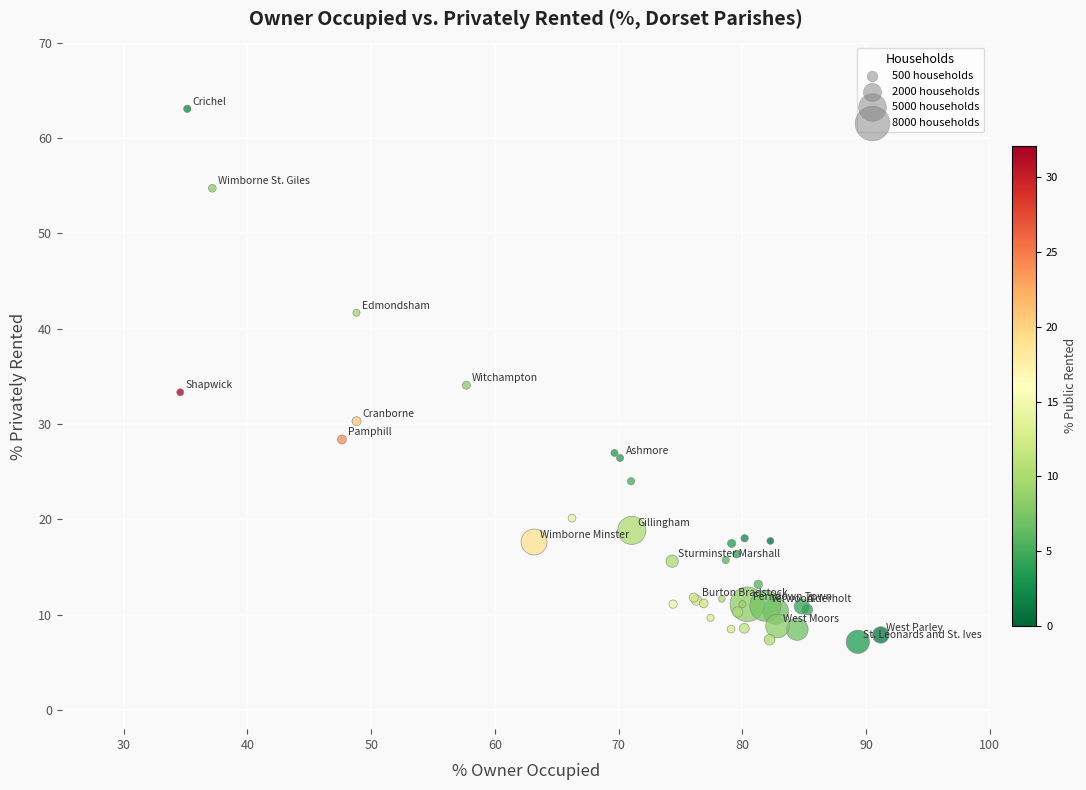

What Y value in the scatter plot is closest to 35?

34.1